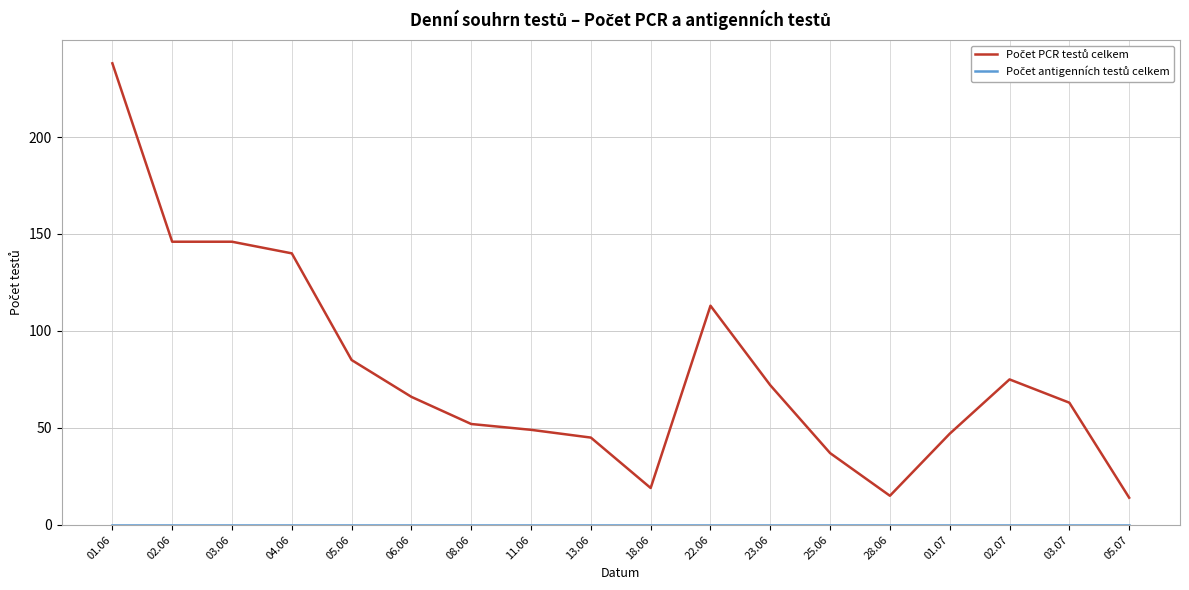

At which category is the sum across all series the highest?

01.06